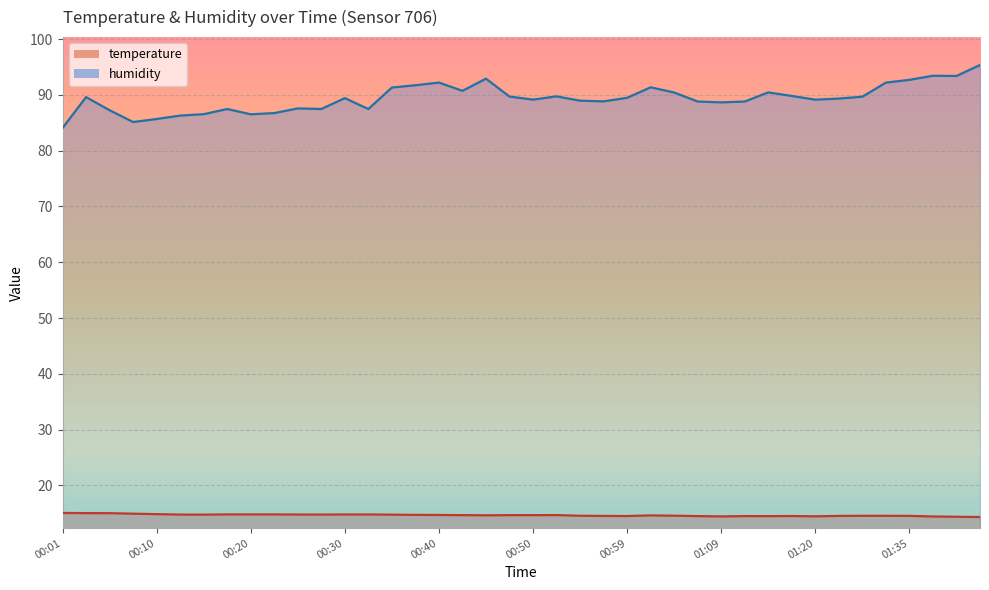

What is the total value across all series at 00:50?

103.8